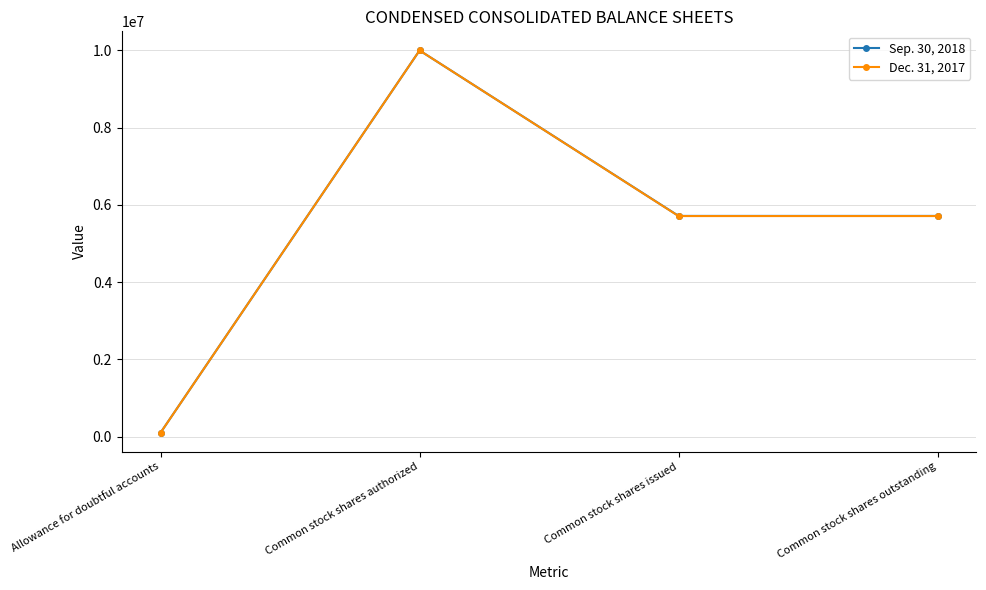

Reading right to left, transcribe all the data shown in this chart.

Sep. 30, 2018: Common stock shares outstanding=5714000	Common stock shares issued=5714000	Common stock shares authorized=10000000	Allowance for doubtful accounts=100000
Dec. 31, 2017: Common stock shares outstanding=5710000	Common stock shares issued=5710000	Common stock shares authorized=10000000	Allowance for doubtful accounts=100000